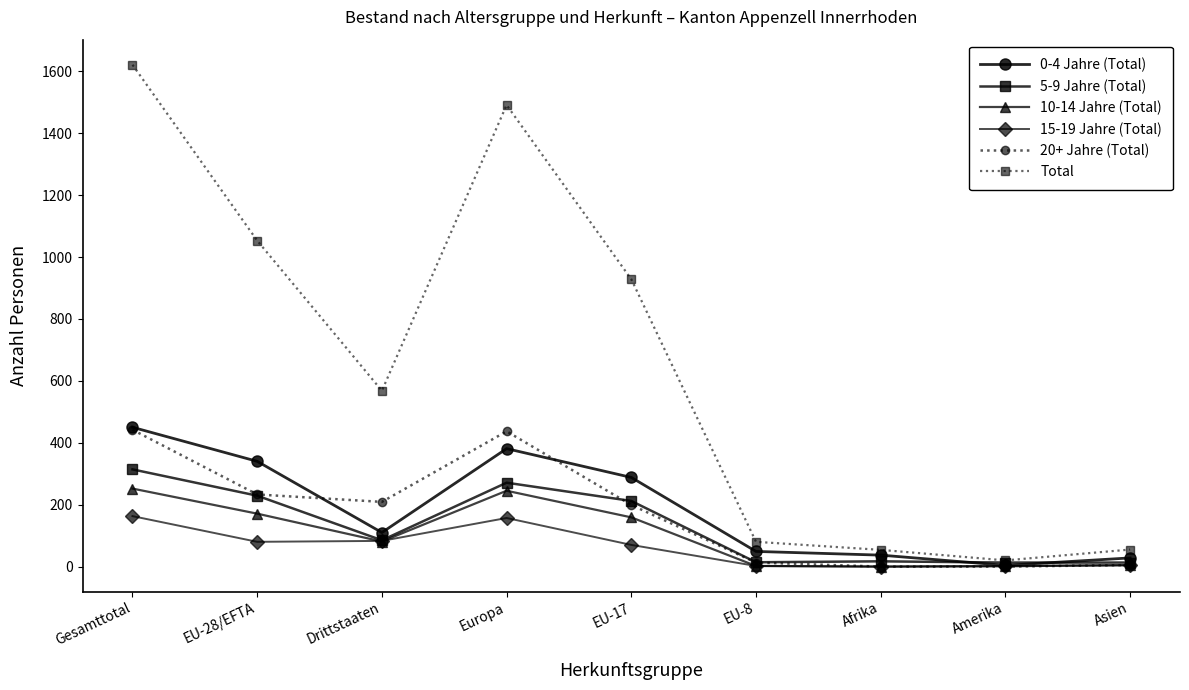

True or false: Total and 10-14 Jahre (Total) cross at least once.

False